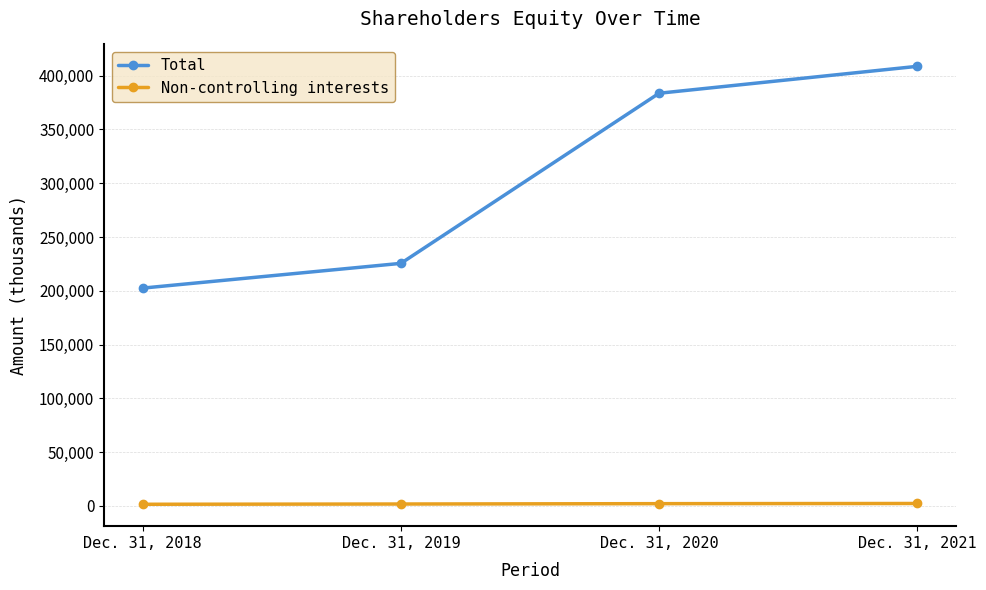

The value of Total at Dec. 31, 2019 is 377673. True or false?

False